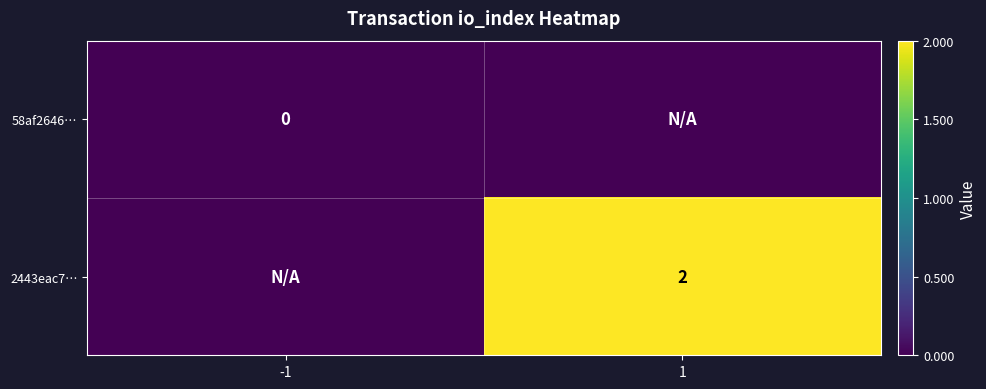

The value of 2443eac7… at 1 is 2. True or false?

True